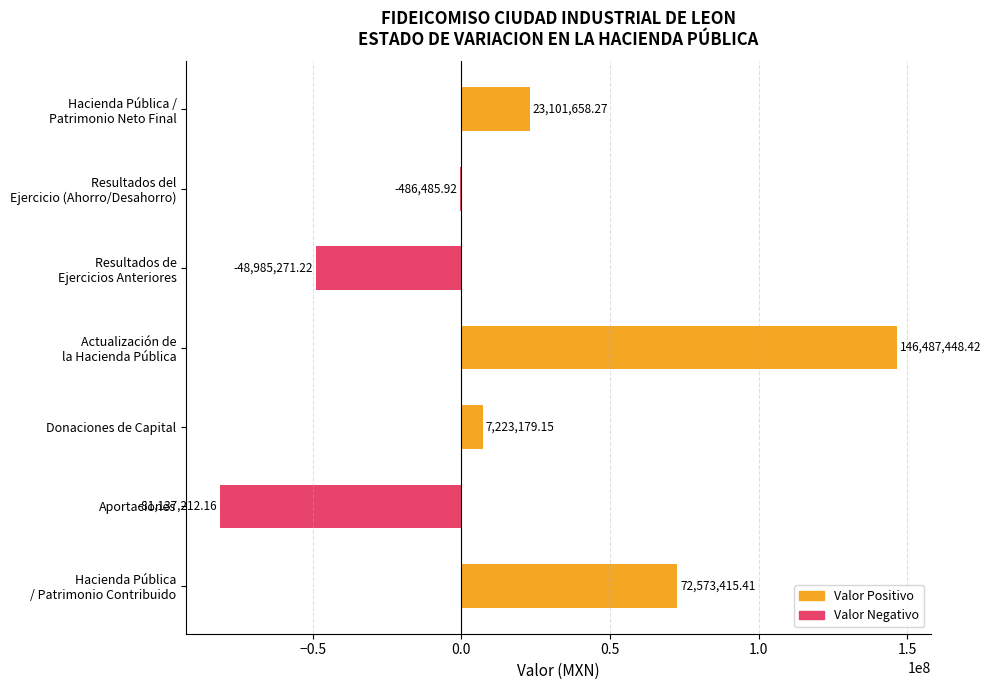

What is the change in value from Aportaciones to Resultados del Ejercicio (Ahorro/Desahorro)?

+80650726.2